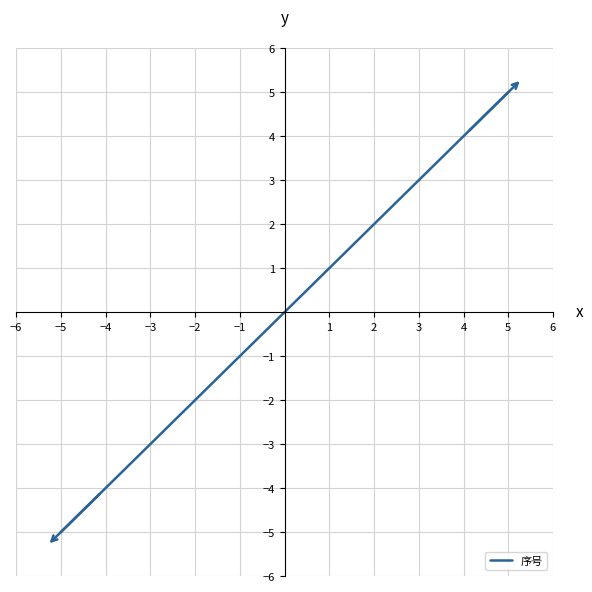

What is the greatest value displayed?

5.0